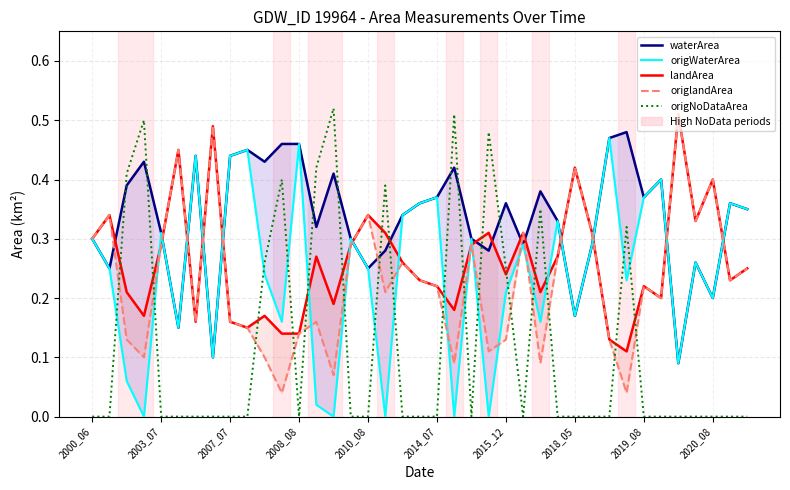

How many intersections are there between landArea and origWaterArea?

17